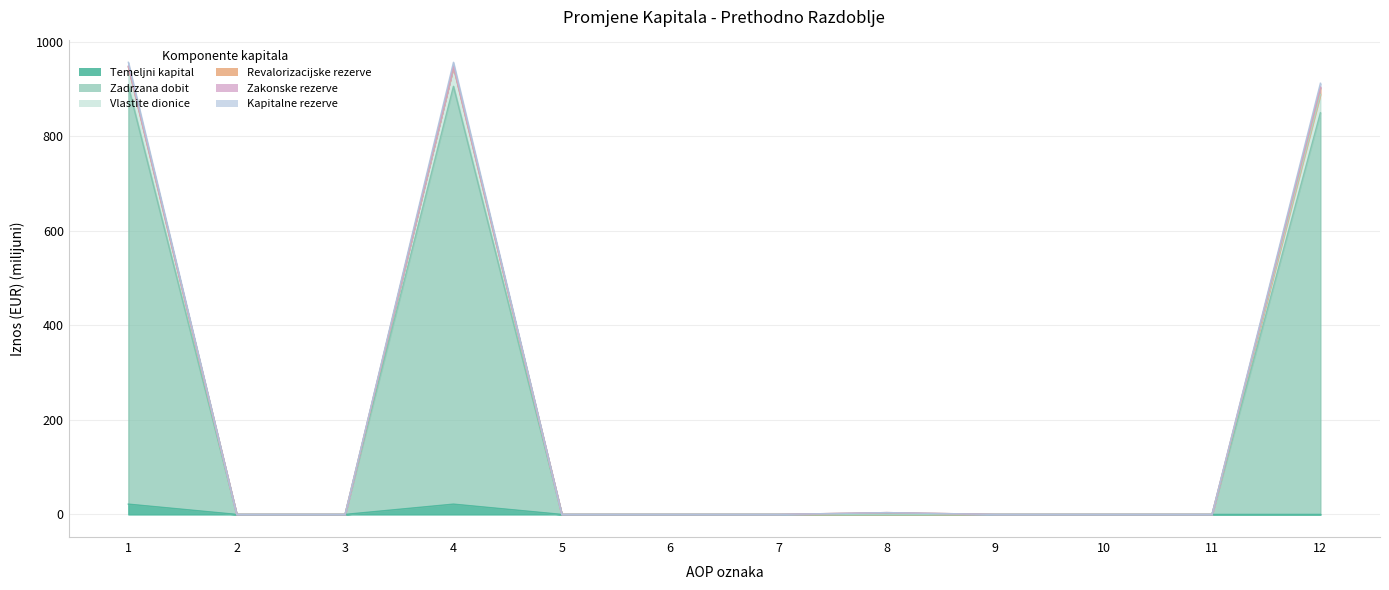

Which series changed the most between 3 and 6?

Temeljni kapital